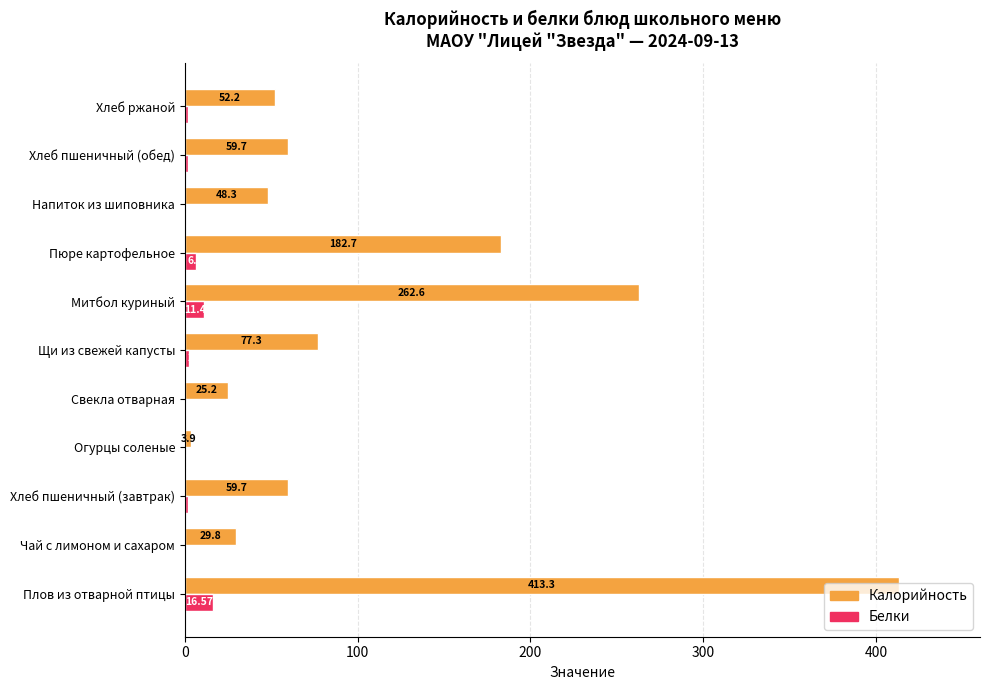

Which series has the largest total across all categories?

Калорийность